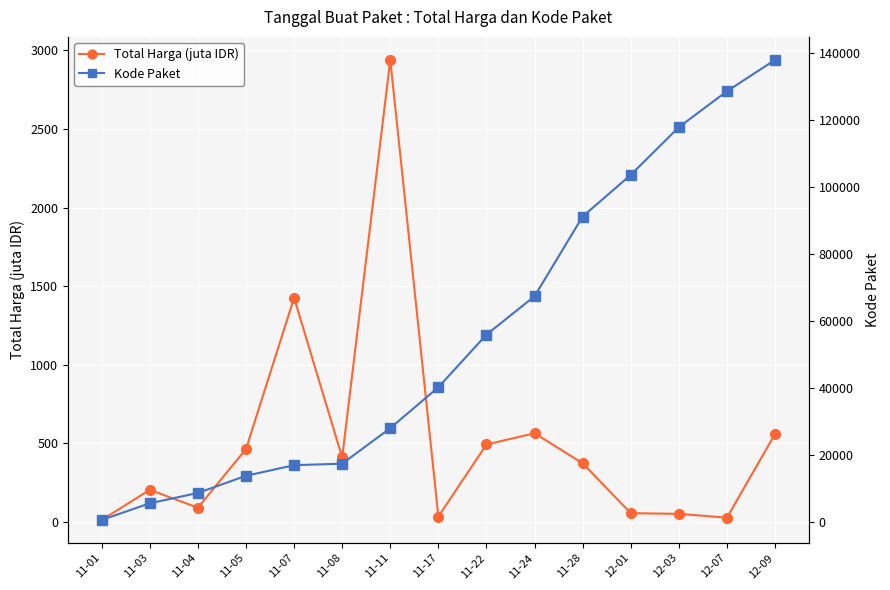

List the series in order of their overall mean, lowest first.

Total Harga (juta IDR), Kode Paket